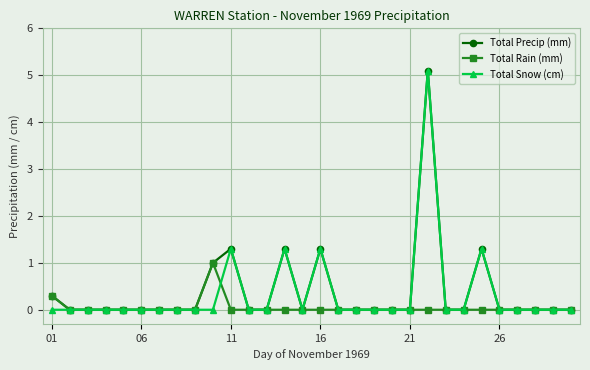

At how many categories does at least one series exceed 2?

1